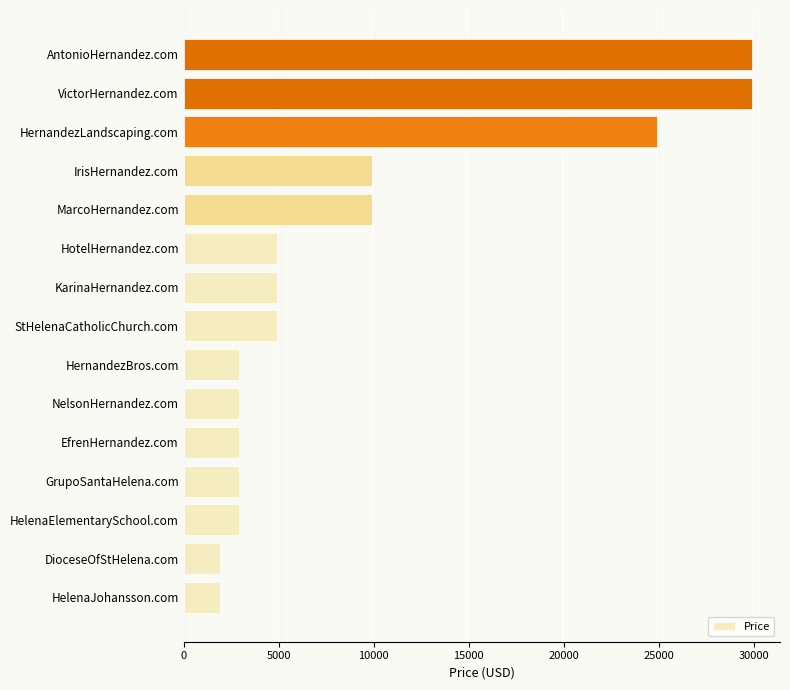

Is it true that the value at HotelHernandez.com is 2949?

False